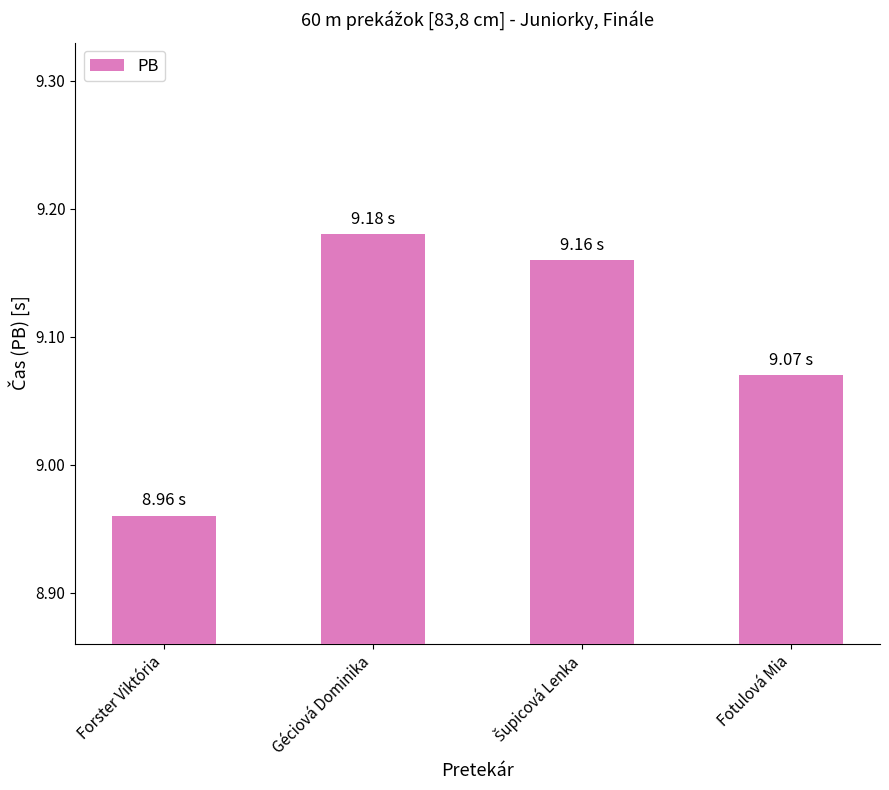

Where does the data first go above 9?

Géciová Dominika